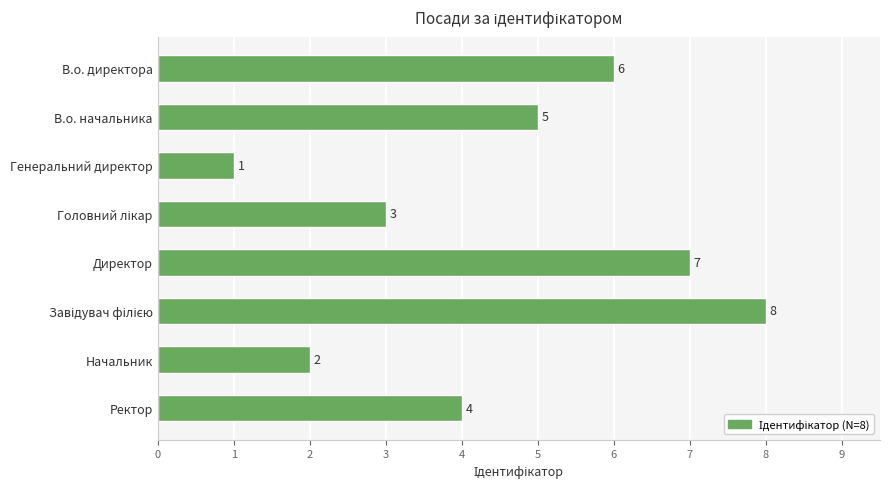

Reading top to bottom, extract all data points from this chart.

6	5	1	3	7	8	2	4